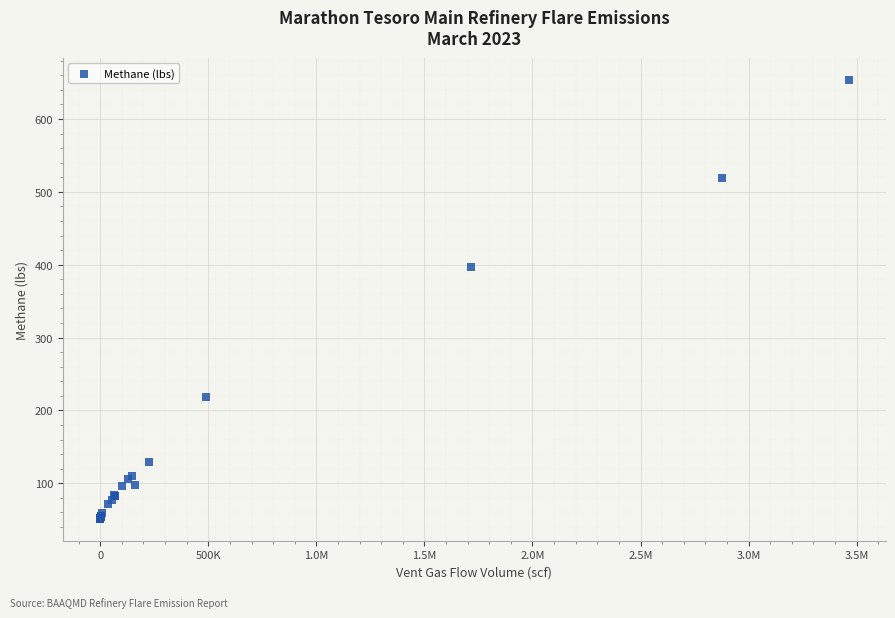

What Y value in the scatter plot is closest to 352?

397.2